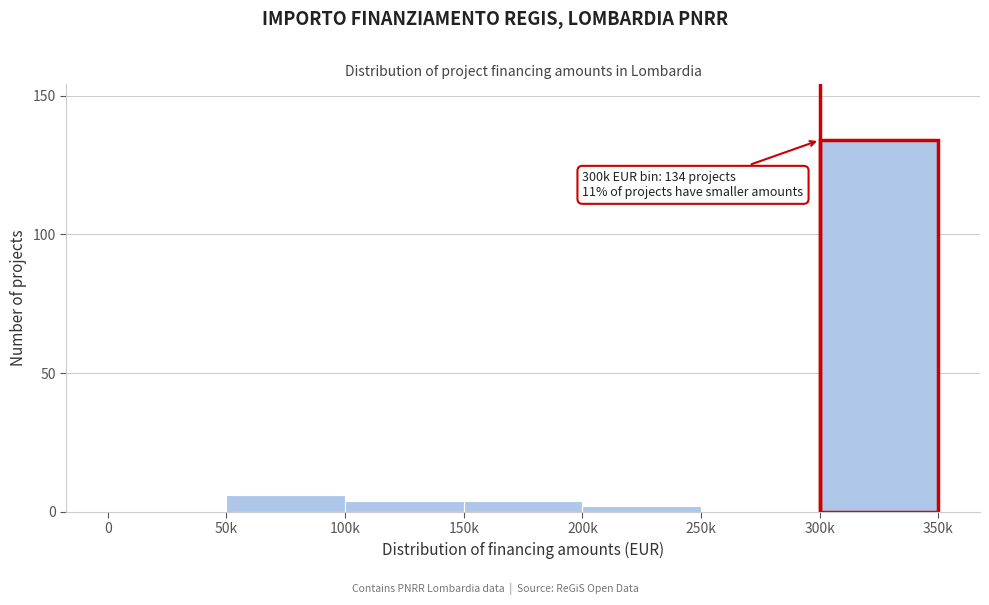

Reading left to right, extract all data points from this chart.

0=0	50k=6	100k=4	150k=4	200k=2	250k=0	300k=134